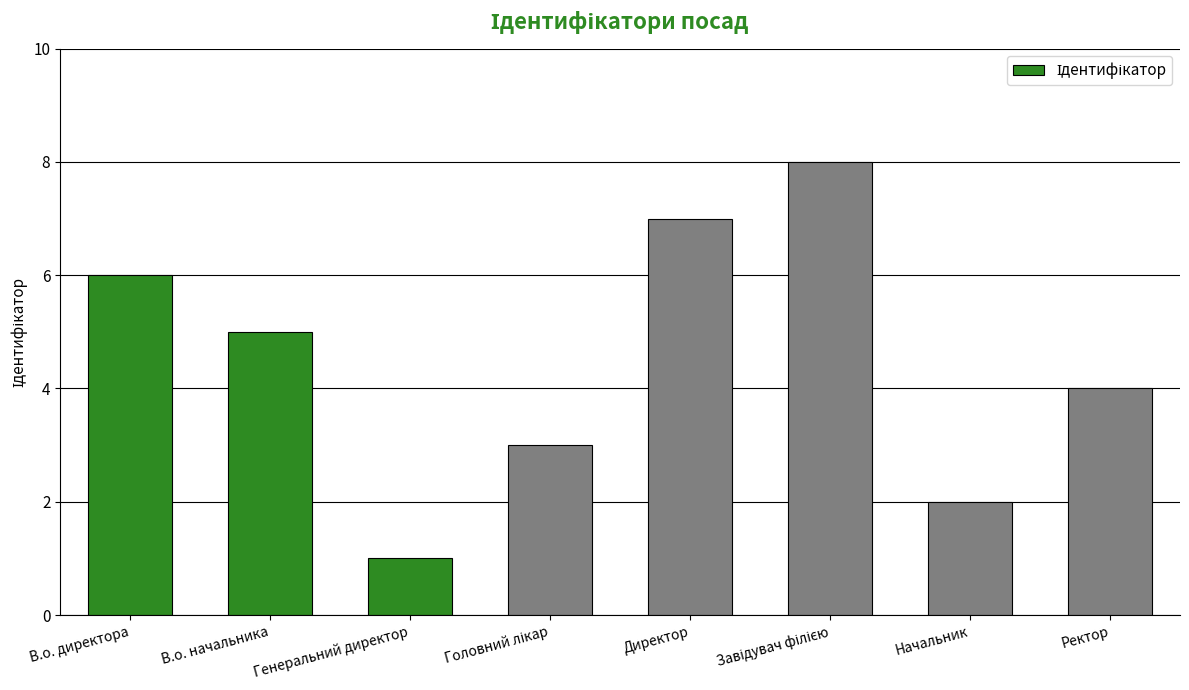

Reading left to right, what are all the values shown in this chart?

6	5	1	3	7	8	2	4